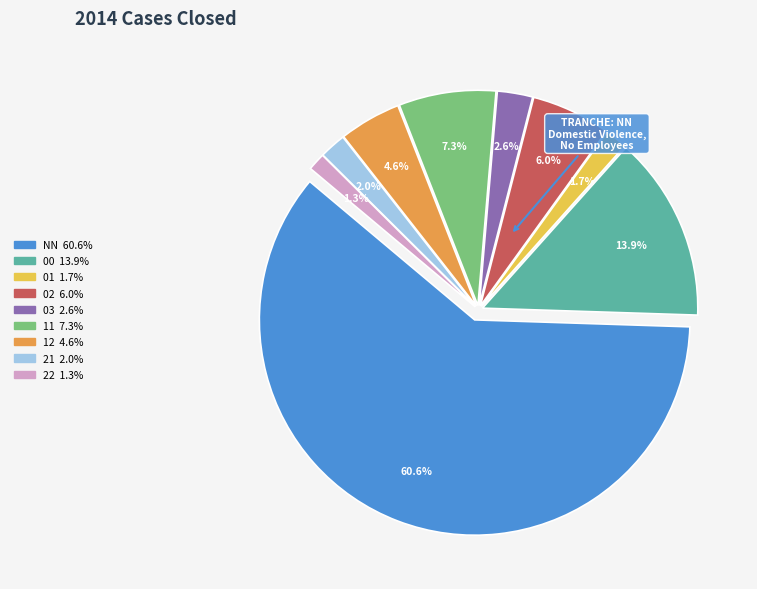

Do NN and 00 together represent more than half of the pie?

Yes